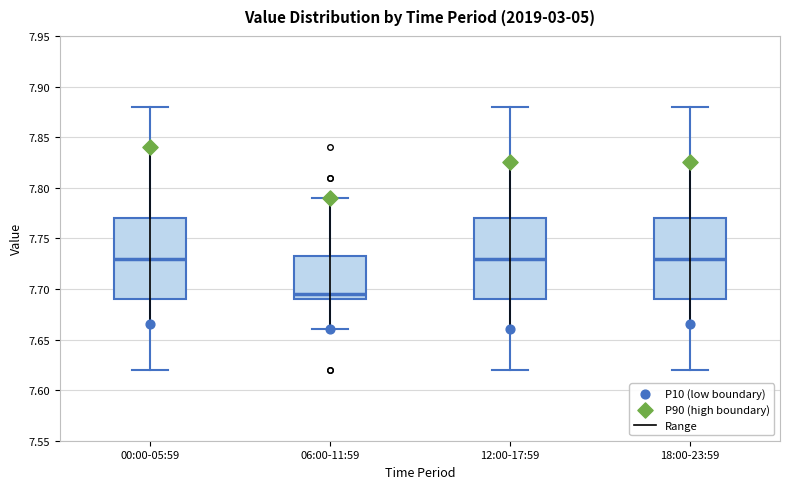

Reading left to right, transcribe this box plot: for each box, give where its median line is, the range the box spans, and where its two whiskers end, as read against the y-axis. The values are not printed on the chart, so give them approximately, as read against the axis.

00:00-05:59: median 7.730, box 7.690 to 7.770, whiskers 7.620 to 7.880
06:00-11:59: median 7.695, box 7.690 to 7.735, whiskers 7.660 to 7.790
12:00-17:59: median 7.730, box 7.690 to 7.770, whiskers 7.620 to 7.880
18:00-23:59: median 7.730, box 7.690 to 7.770, whiskers 7.620 to 7.880